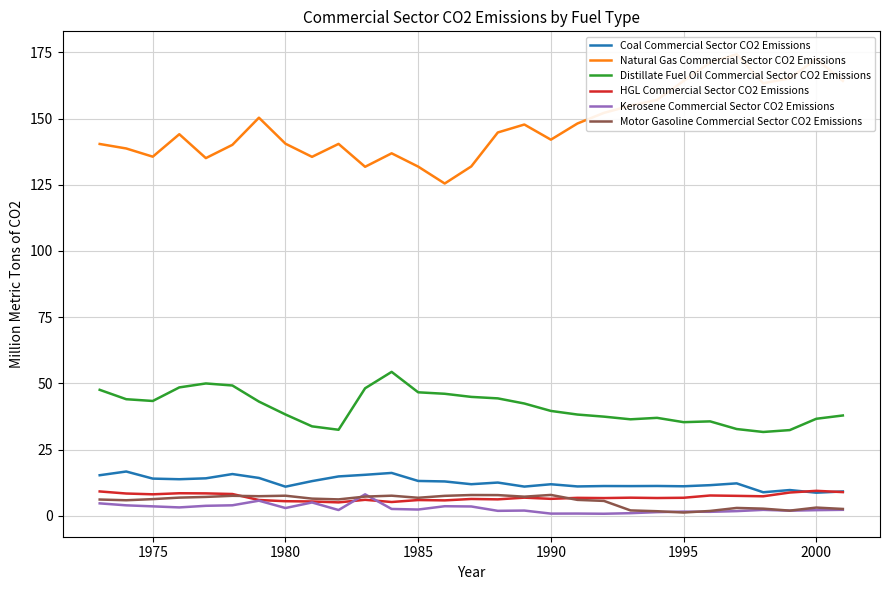

True or false: Coal Commercial Sector CO2 Emissions and Distillate Fuel Oil Commercial Sector CO2 Emissions cross at least once.

False